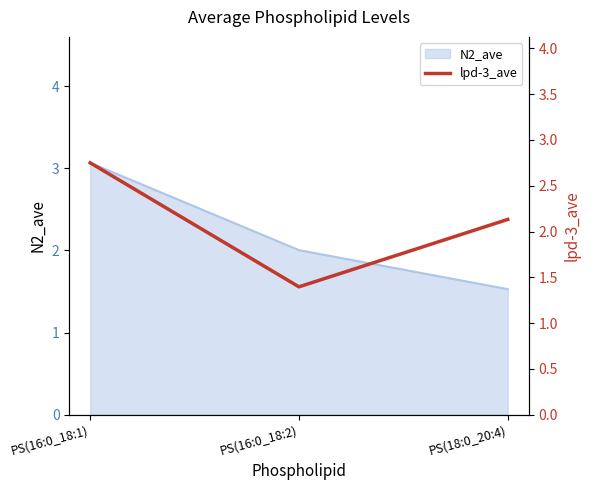

What is the smallest value displayed?

1.4